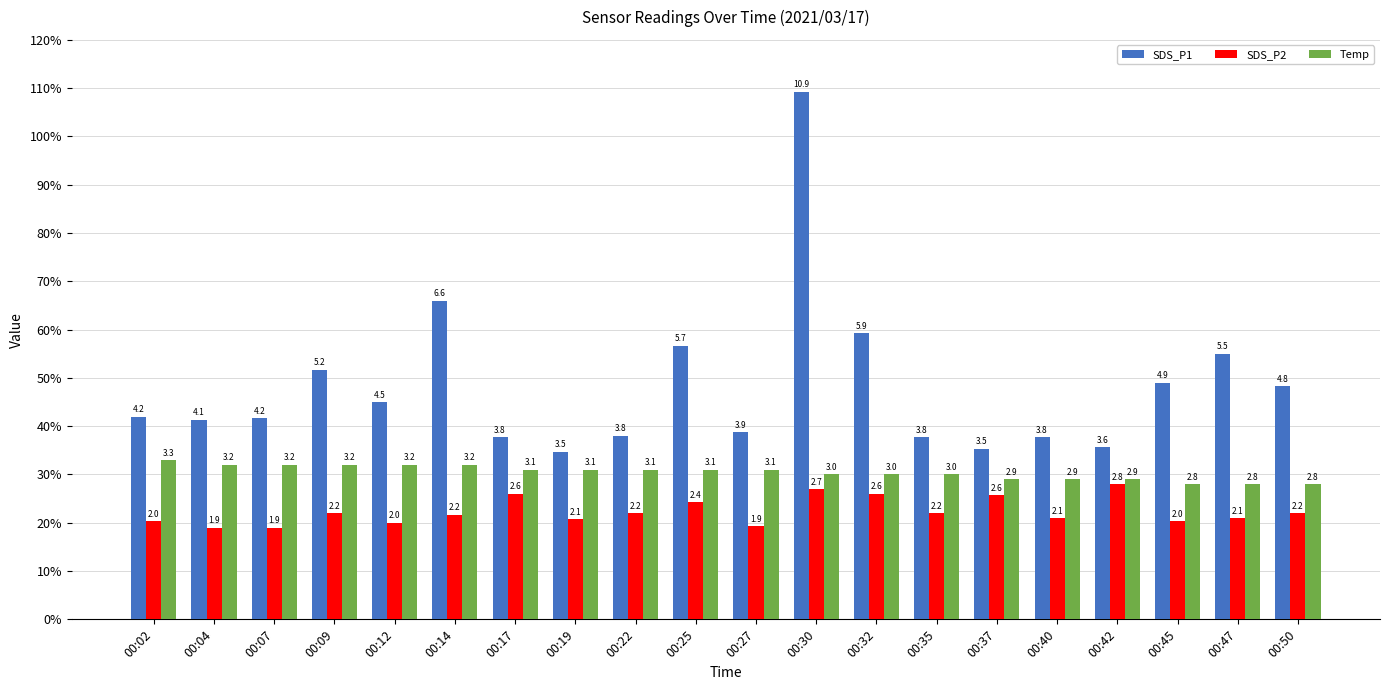

Is the value of SDS_P2 at 00:07 greater than the value of Temp at 00:02?

No